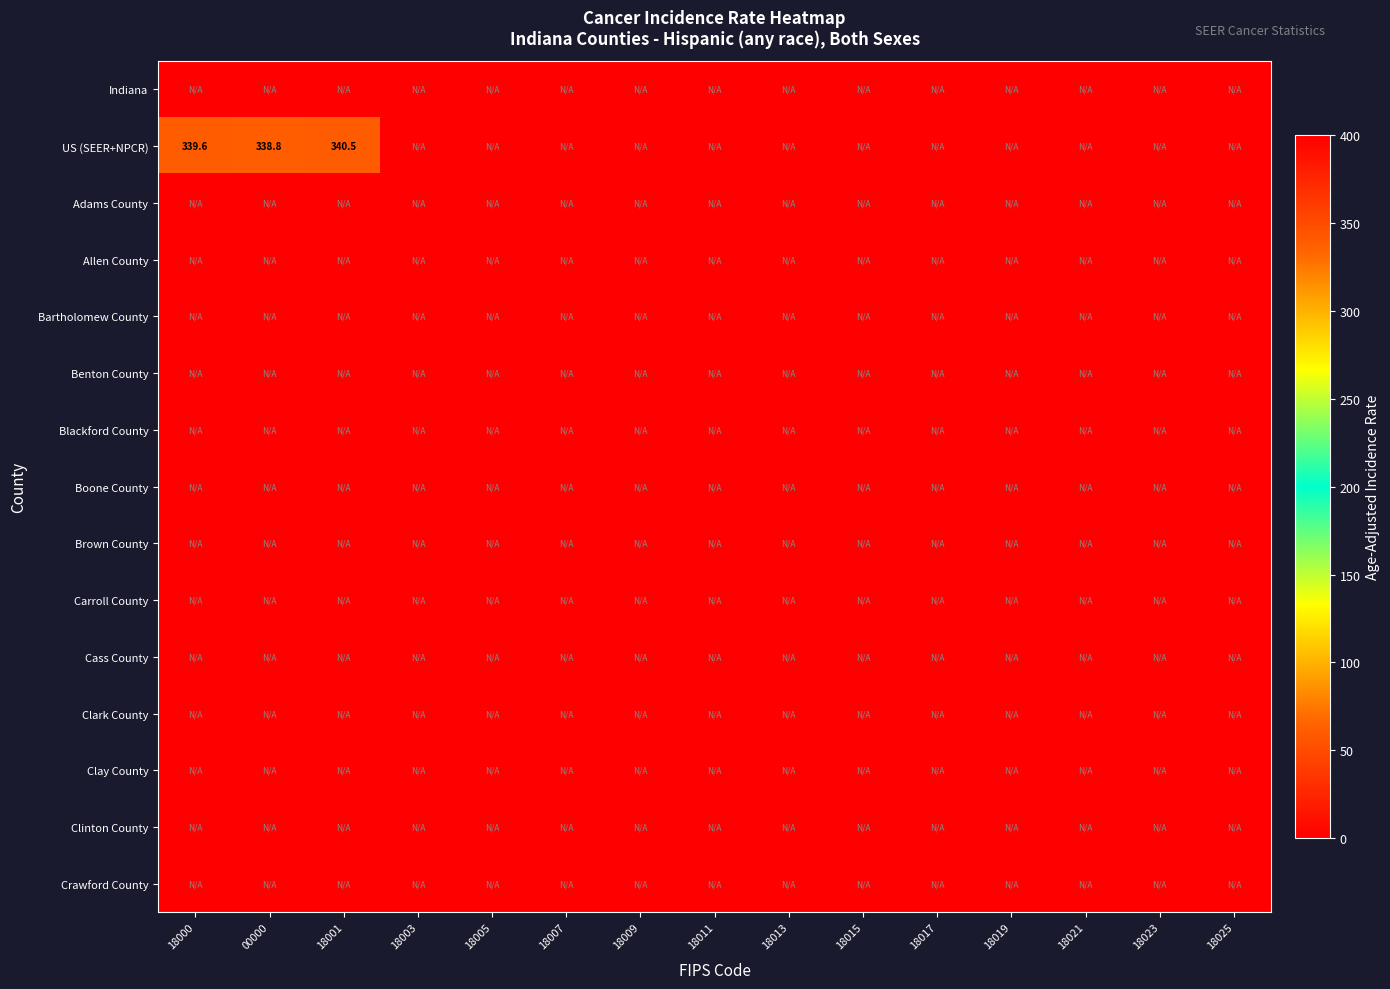

At which category is the sum across all series the highest?

18001